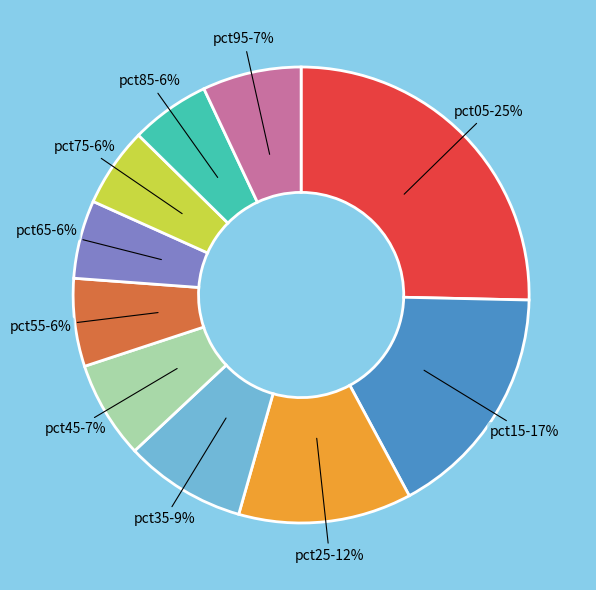

Is there any slice that represents more than half of the pie?

No